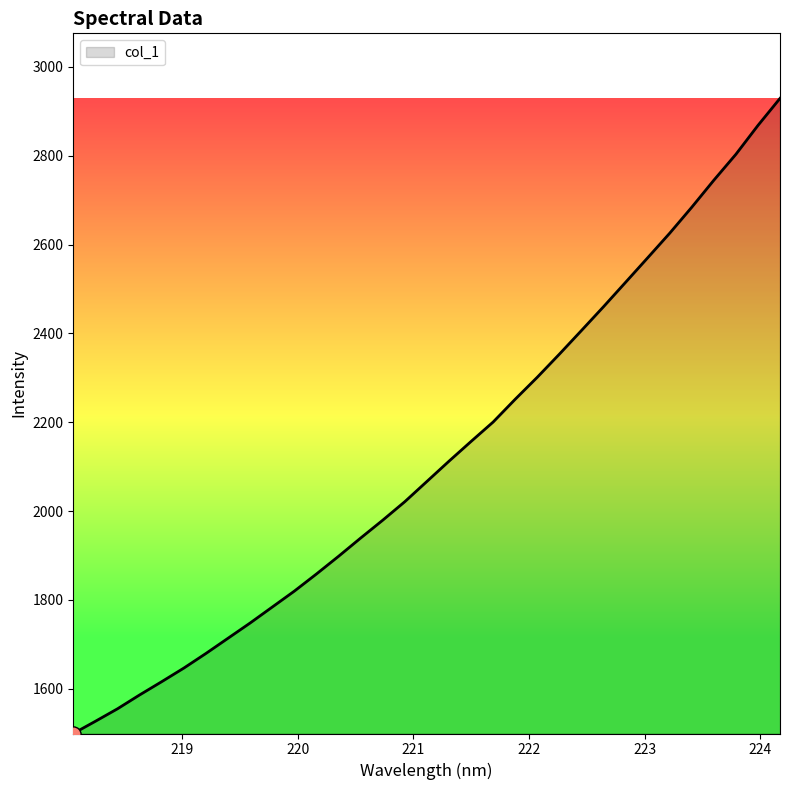

What is the difference between the maximum and minimum values?

1430.1